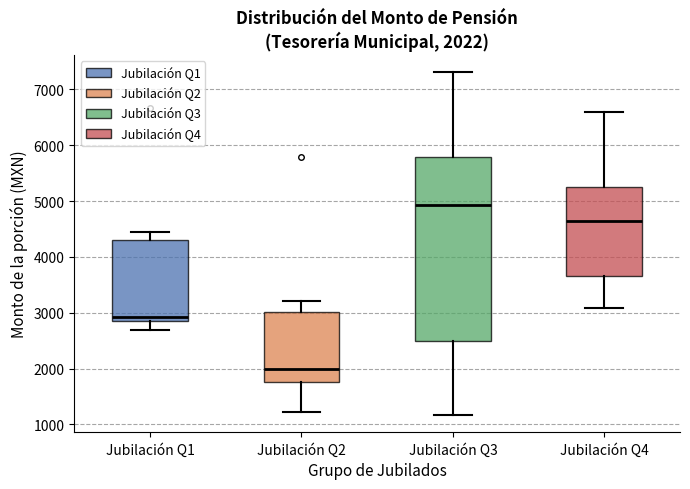

Which box is the tallest, from its lower edge to its upper edge?

Jubilación Q3